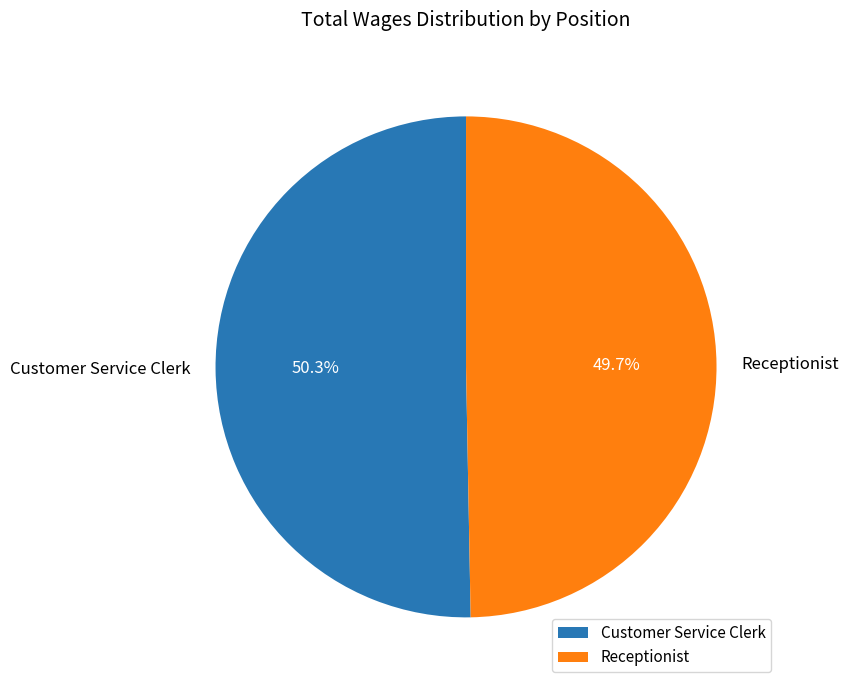

To the nearest percent, what is the combined percentage of Customer Service Clerk and Receptionist?

100%